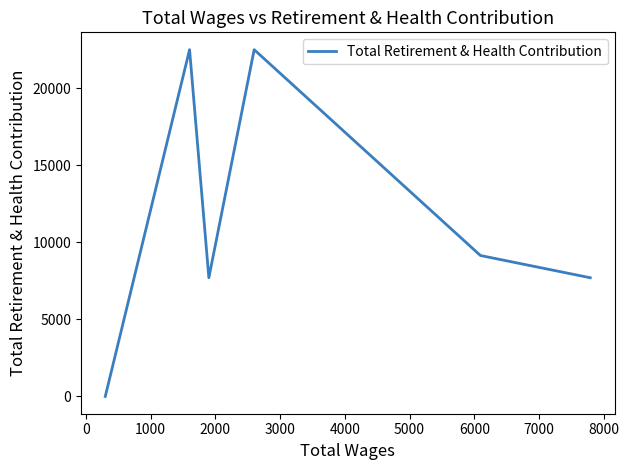

How many interior local valleys (lower than both neighbors) does the data have?

1